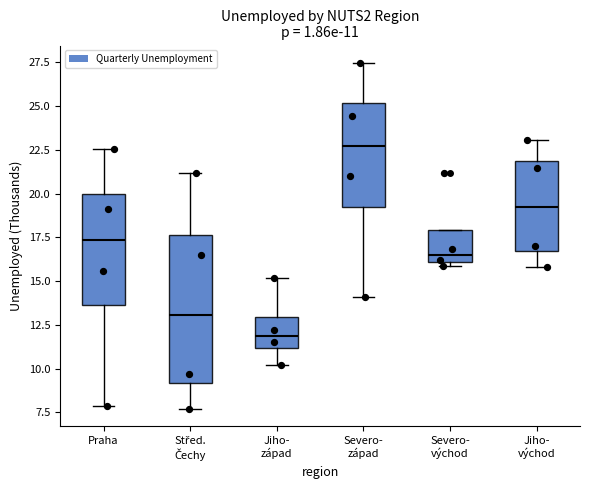

Comparing the boxes themselves (not the whiskers), which one is the tallest?

Střed. Čechy